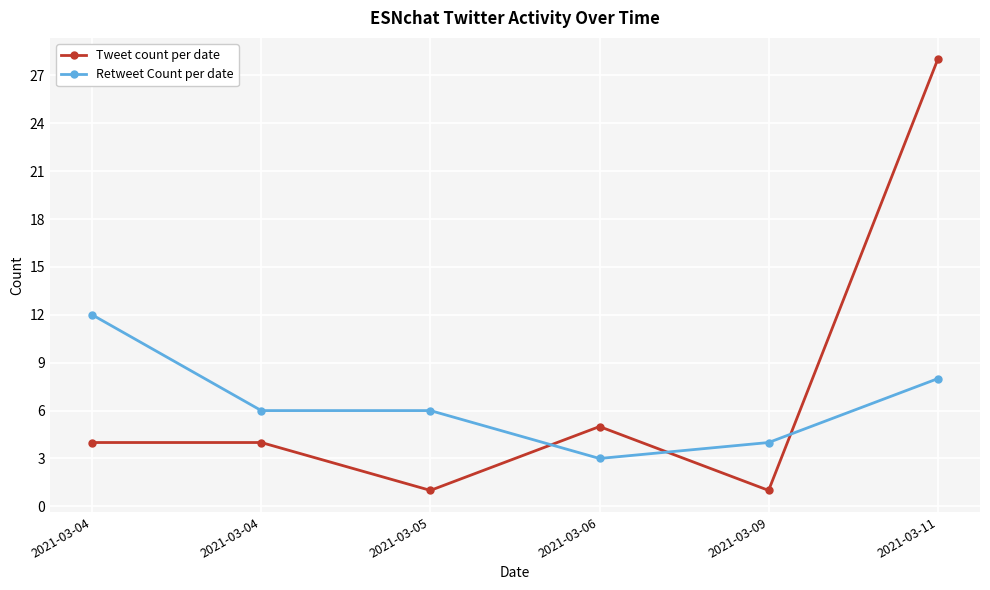

What are all the series names shown in the legend?

Tweet count per date, Retweet Count per date